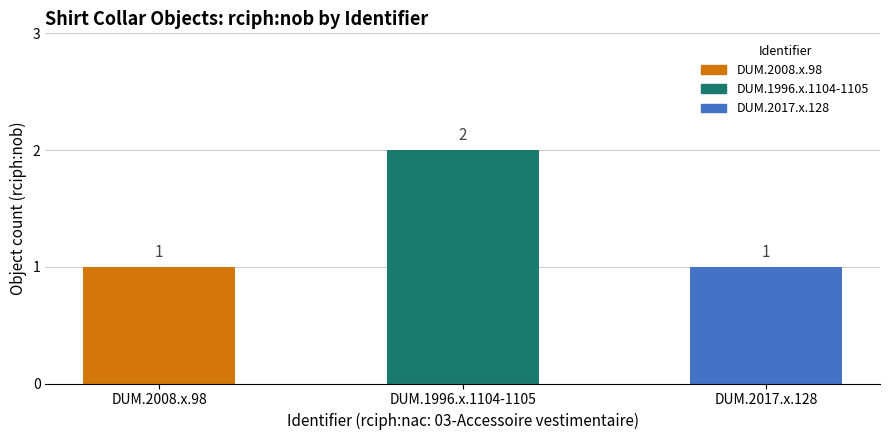

What is the maximum value shown in the chart?

2